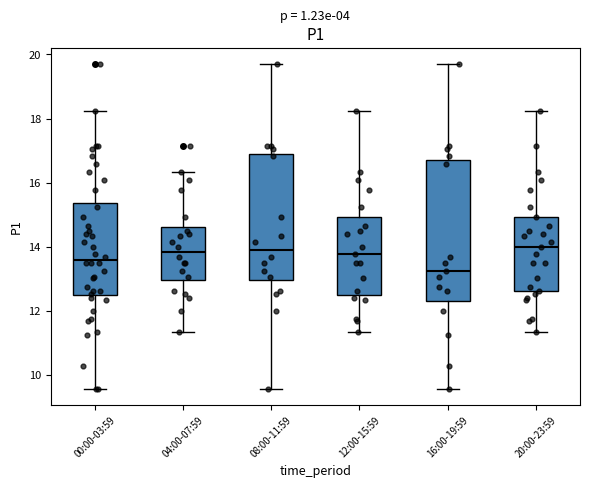

Reading left to right, transcribe this box plot: for each box, give where its median line is, the range the box spans, and where its two whiskers end, as read against the y-axis. The values are not printed on the chart, so give them approximately, as read against the axis.

00:00-03:59: median 13.6, box 12.4 to 15.4, whiskers 9.6 to 18.2
04:00-07:59: median 13.8, box 13.0 to 14.6, whiskers 11.4 to 16.4
08:00-11:59: median 14.0, box 13.0 to 16.8, whiskers 9.6 to 19.8
12:00-15:59: median 13.8, box 12.6 to 15.0, whiskers 11.4 to 18.2
16:00-19:59: median 13.2, box 12.4 to 16.8, whiskers 9.6 to 19.8
20:00-23:59: median 14.0, box 12.6 to 15.0, whiskers 11.4 to 18.2